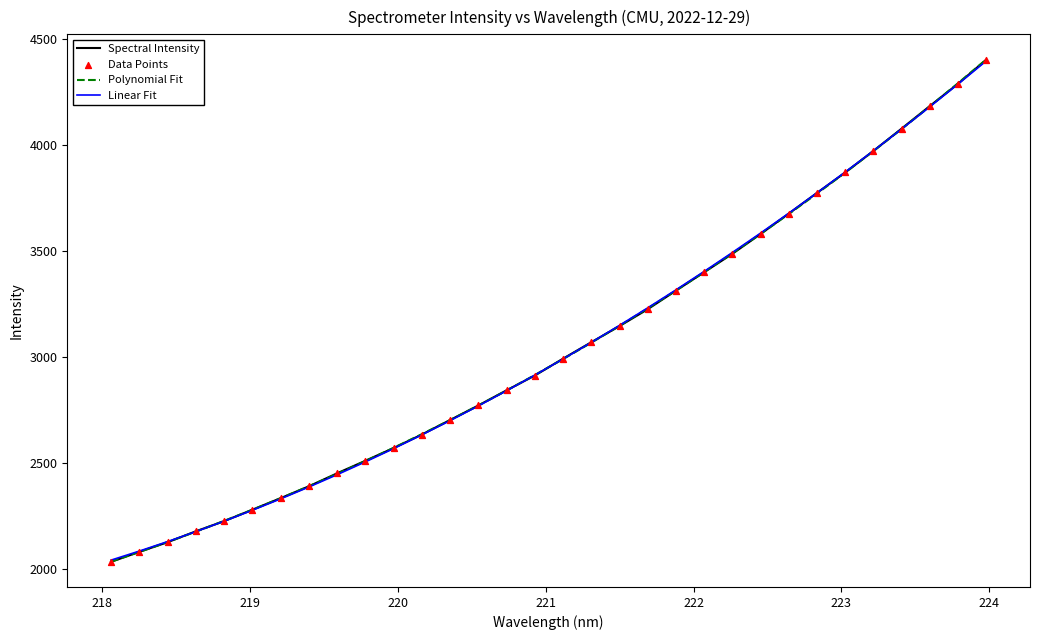

What is the lowest value of the Spectral Intensity series?

2032.0